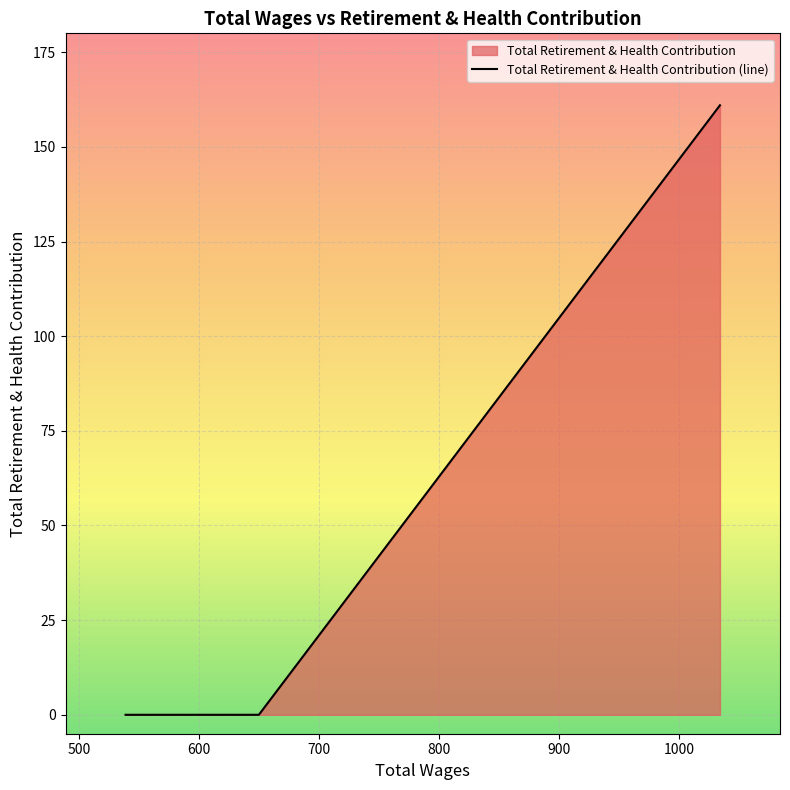

What is the difference between the maximum and minimum values?

161